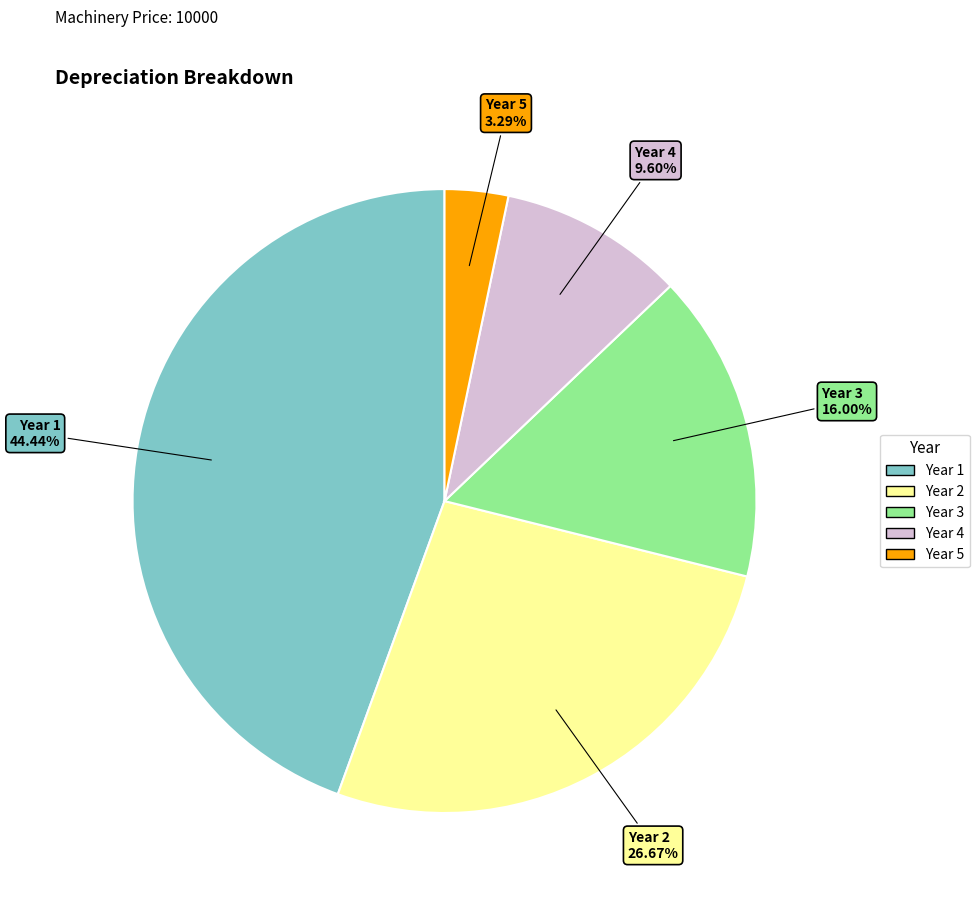

What portion of the pie excludes Year 2?

73.3%